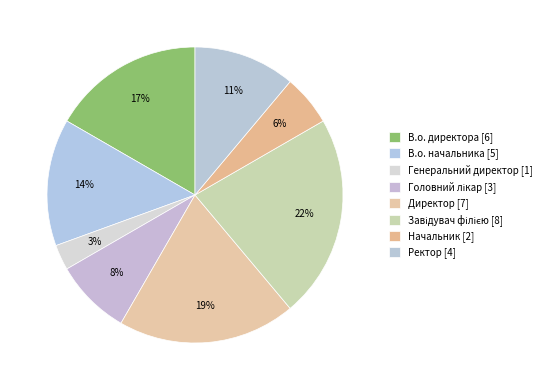

Does Директор account for over 50% of the chart?

No